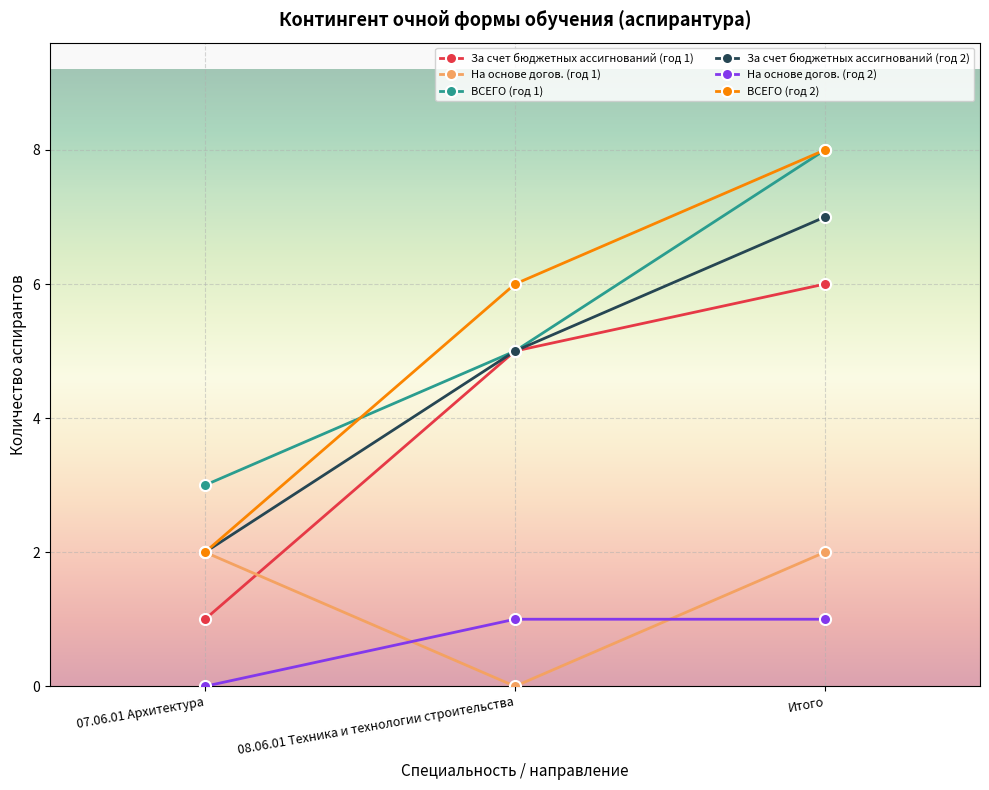

Reading left to right, extract all data points from this chart.

За счет бюджетных ассигнований (год 1): 07.06.01 Архитектура=1	08.06.01 Техника и технологии строительства=5	Итого=6
На основе догов. (год 1): 07.06.01 Архитектура=2	08.06.01 Техника и технологии строительства=0	Итого=2
ВСЕГО (год 1): 07.06.01 Архитектура=3	08.06.01 Техника и технологии строительства=5	Итого=8
За счет бюджетных ассигнований (год 2): 07.06.01 Архитектура=2	08.06.01 Техника и технологии строительства=5	Итого=7
На основе догов. (год 2): 07.06.01 Архитектура=0	08.06.01 Техника и технологии строительства=1	Итого=1
ВСЕГО (год 2): 07.06.01 Архитектура=2	08.06.01 Техника и технологии строительства=6	Итого=8